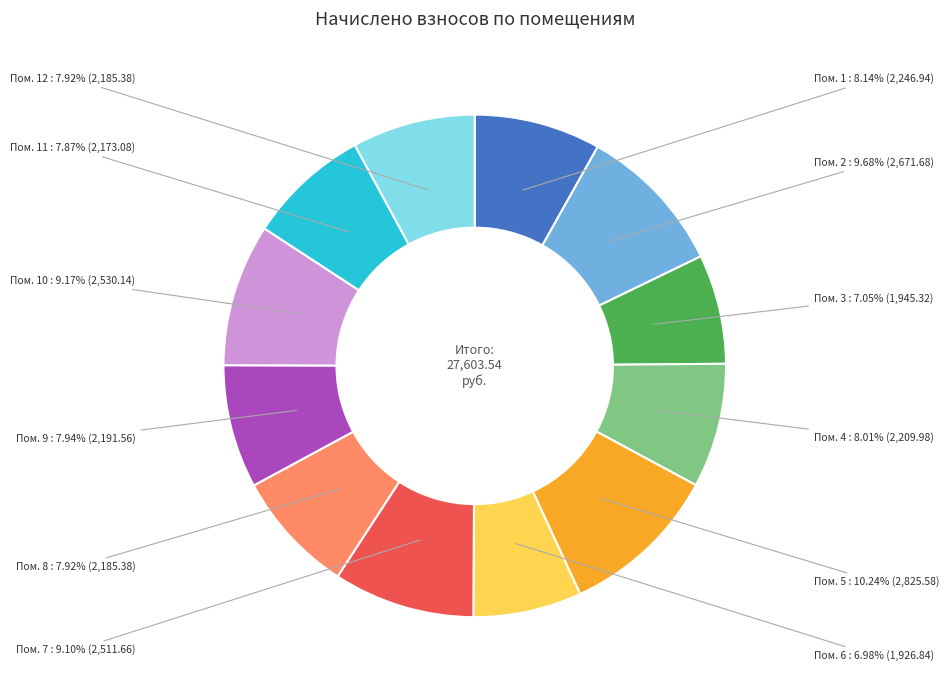

Is there any slice that represents more than half of the pie?

No